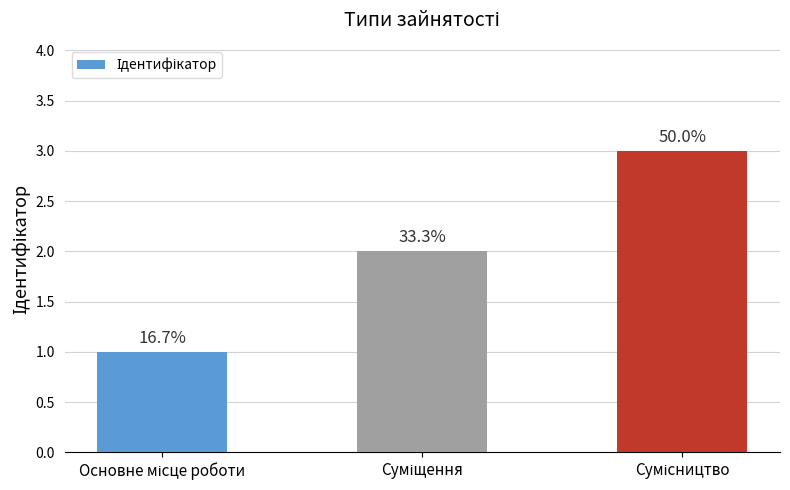

True or false: the data shows 5 at Сумісництво.

False